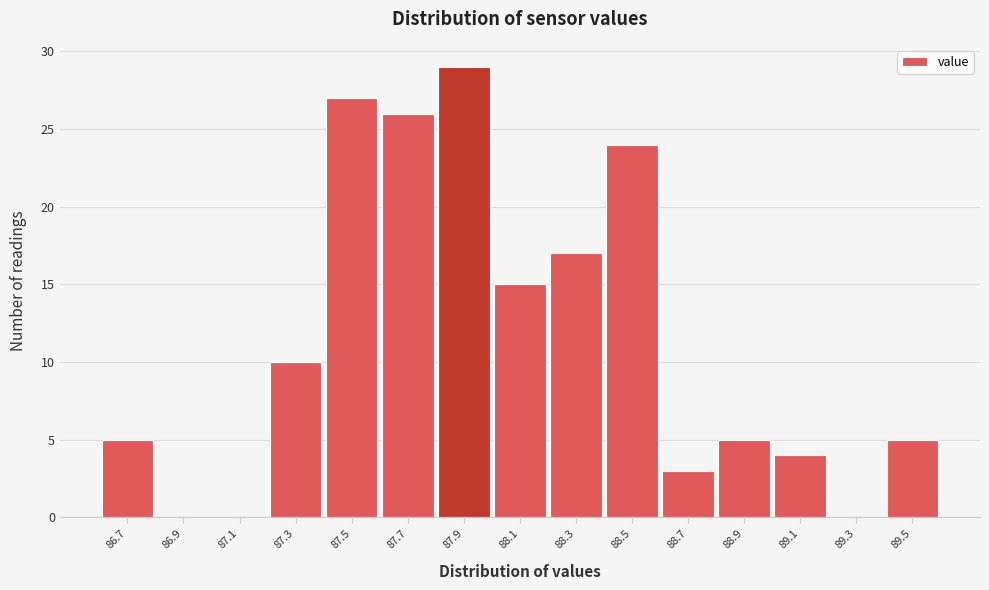

Reading left to right, transcribe all the data shown in this chart.

86.7=5	86.9=0	87.1=0	87.3=10	87.5=27	87.7=26	87.9=29	88.1=15	88.3=17	88.5=24	88.7=3	88.9=5	89.1=4	89.3=0	89.5=5